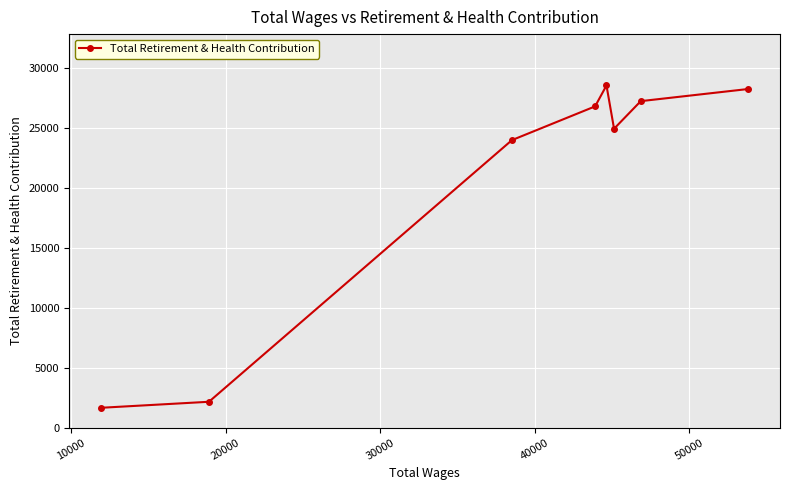

What is the sum of all values?

163617